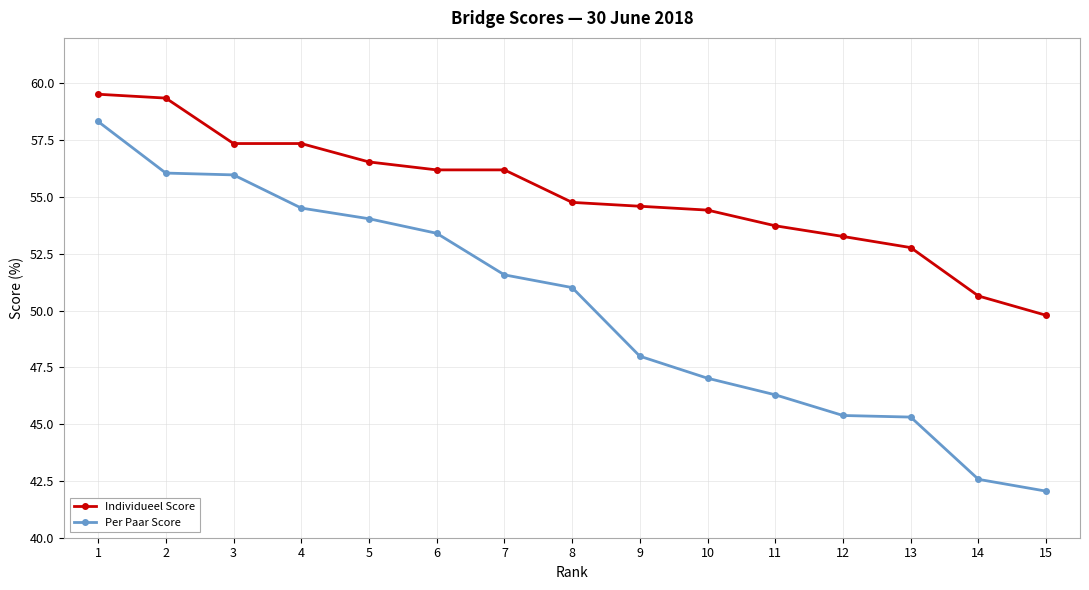

What is the total value across all series at 7?

107.8